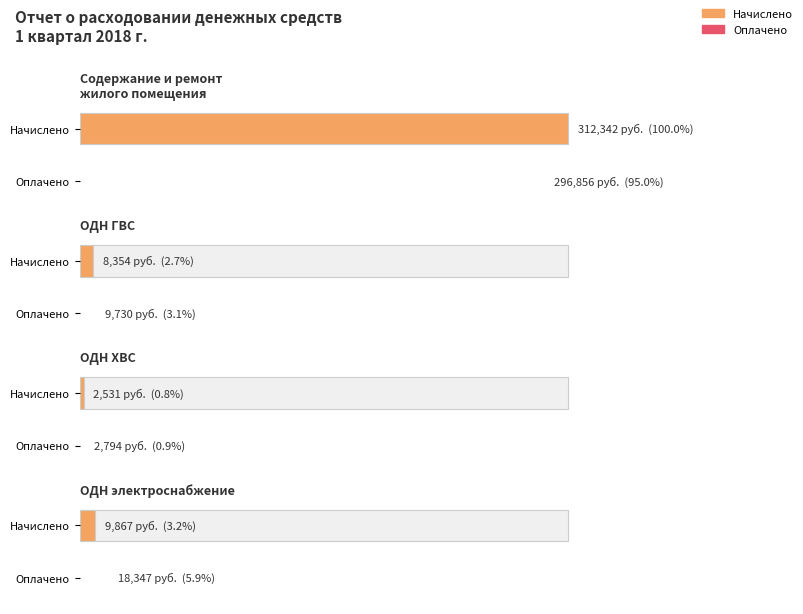

At which label does Начислено reach its peak?

Содержание и ремонт
жилого помещения